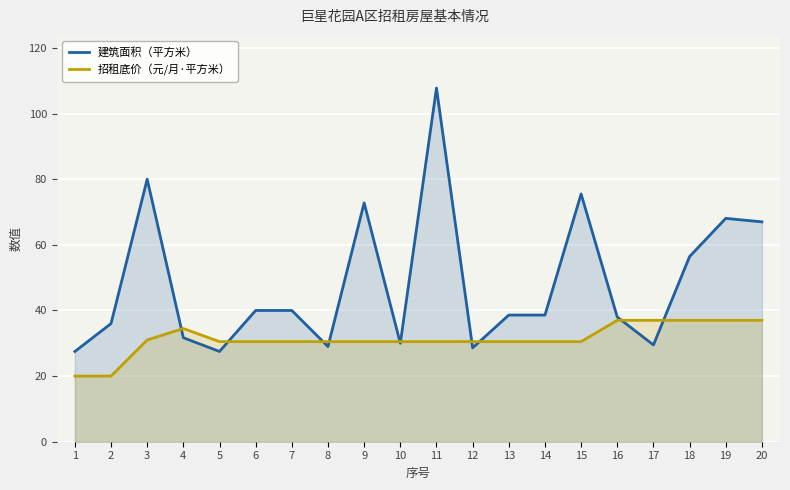

At which category does 建筑面积（平方米） reach its first local valley?

5